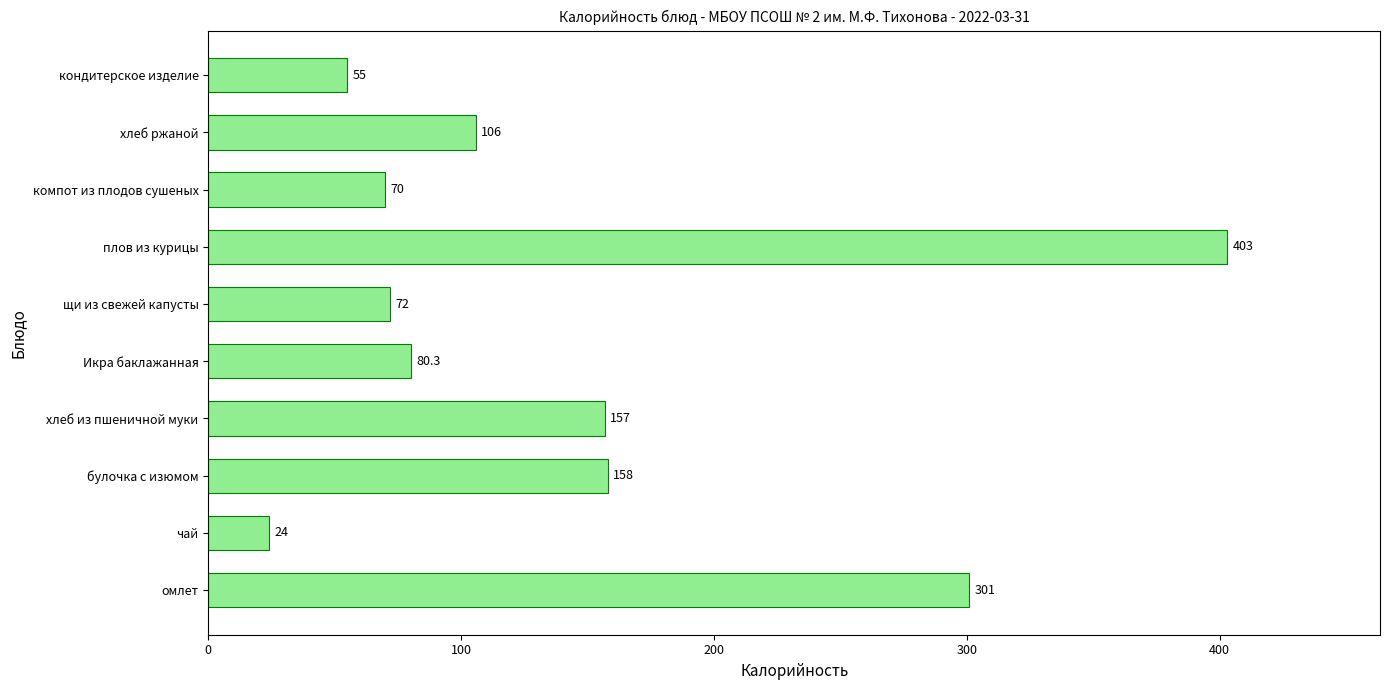

What is the greatest value displayed?

403.0